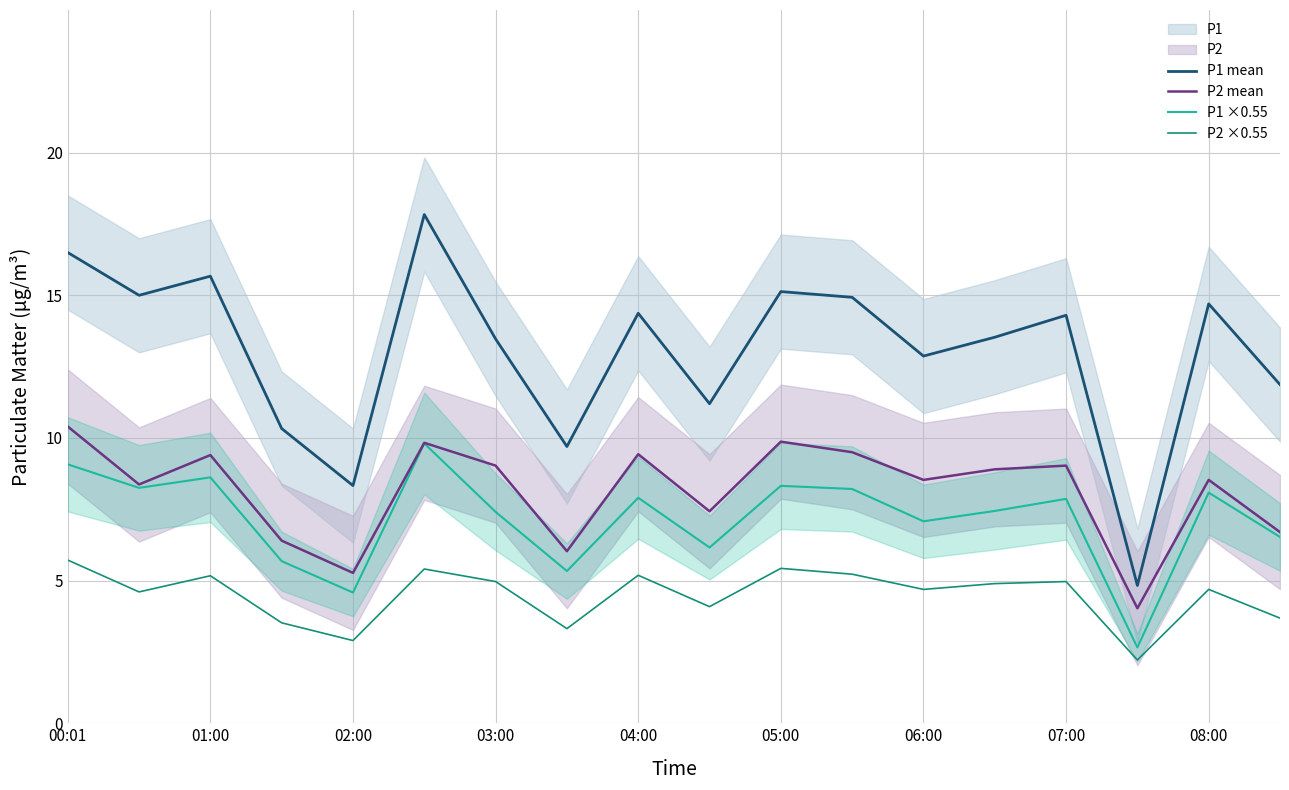

The value of P2 ×0.55 at 00:01 is 5.7. True or false?

True